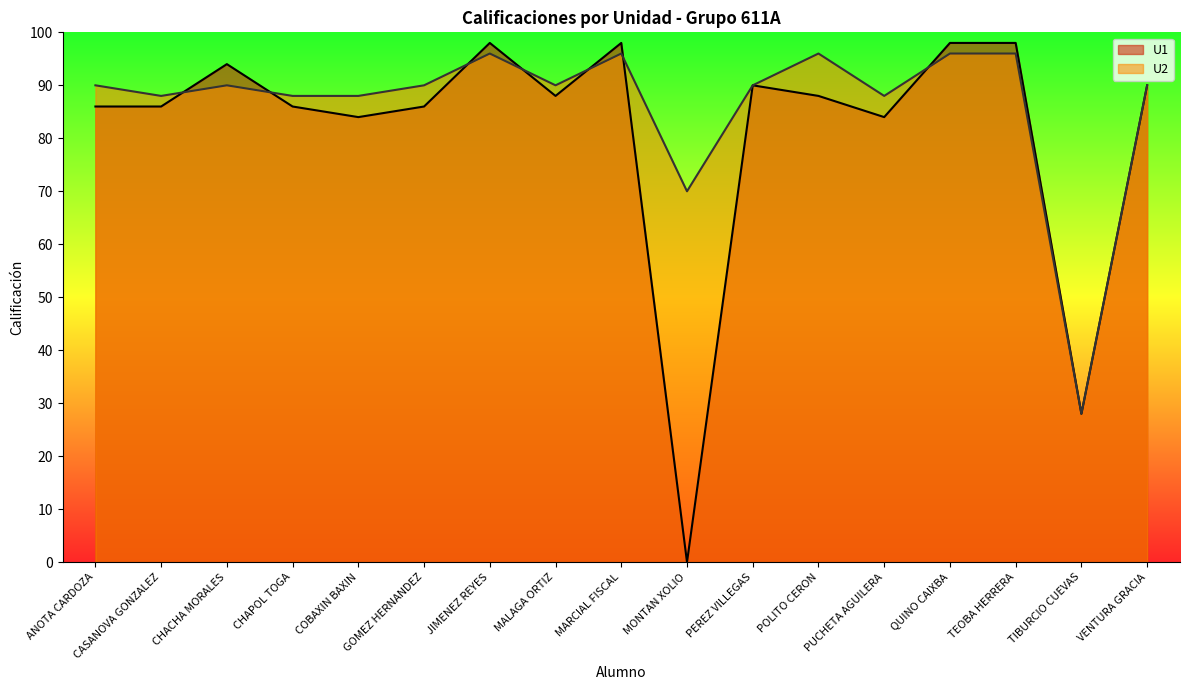

What position from the right is ANOTA CARDOZA?

17